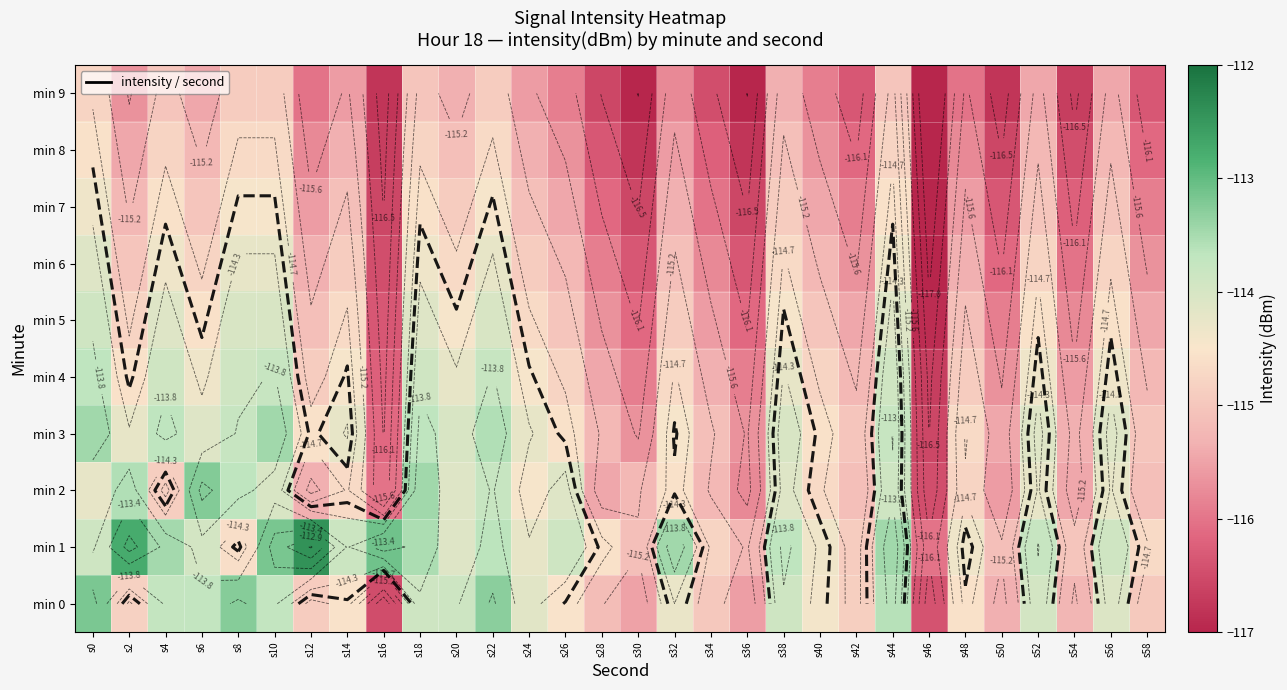

At s56, list the series in order from largest to smallest.

min 1, min 0, min 3, min 2, min 4, min 5, min 6, min 7, min 8, min 9